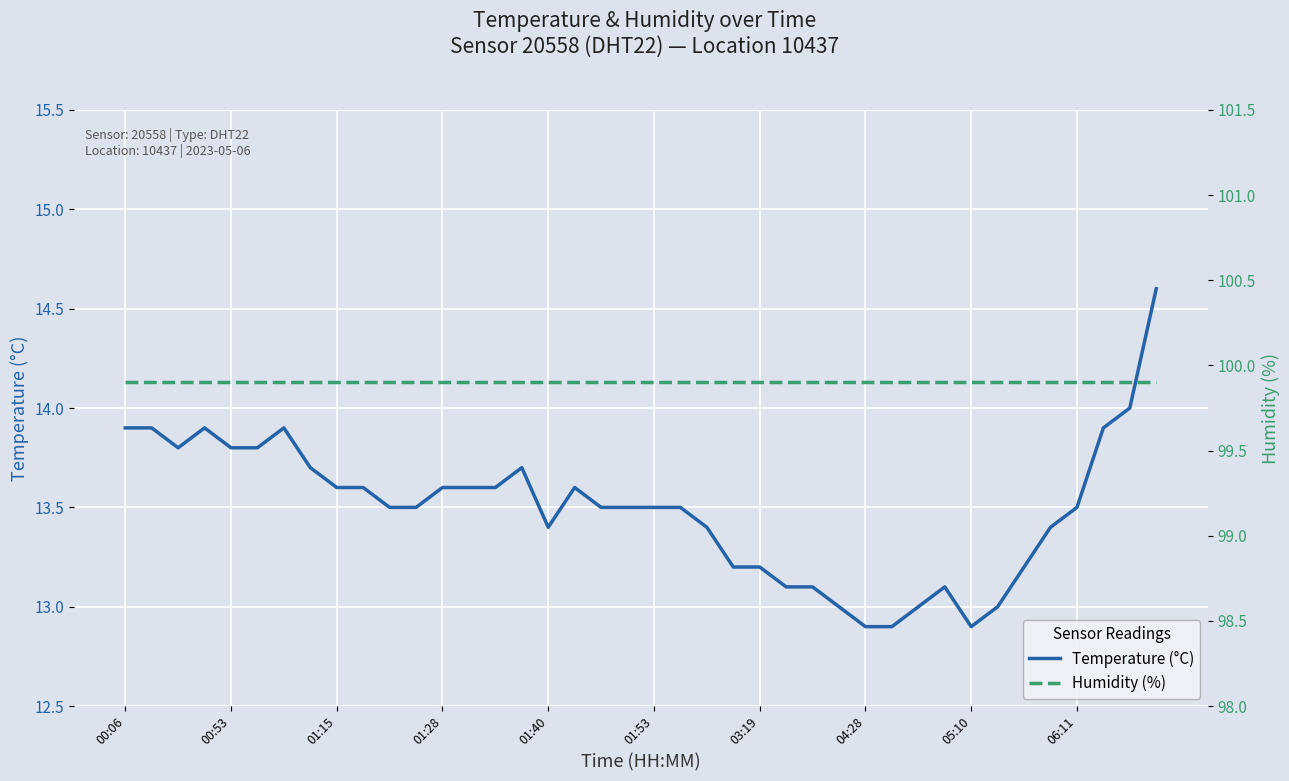

The Temperature (°C) series shows 8.2 at 00:06. True or false?

False